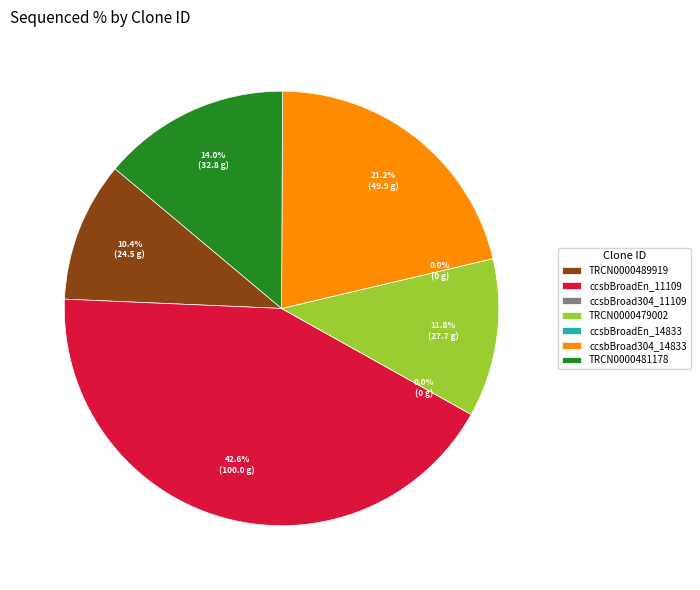

To the nearest percent, what is the difference between the largest and smallest slice percentages?

43%